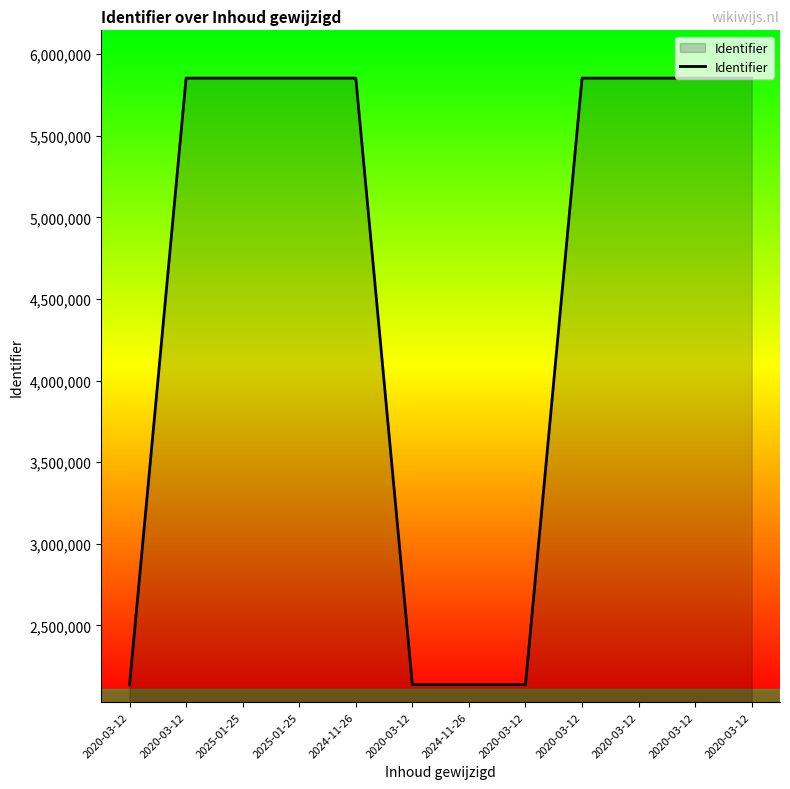

How many lines are shown in the chart?

1